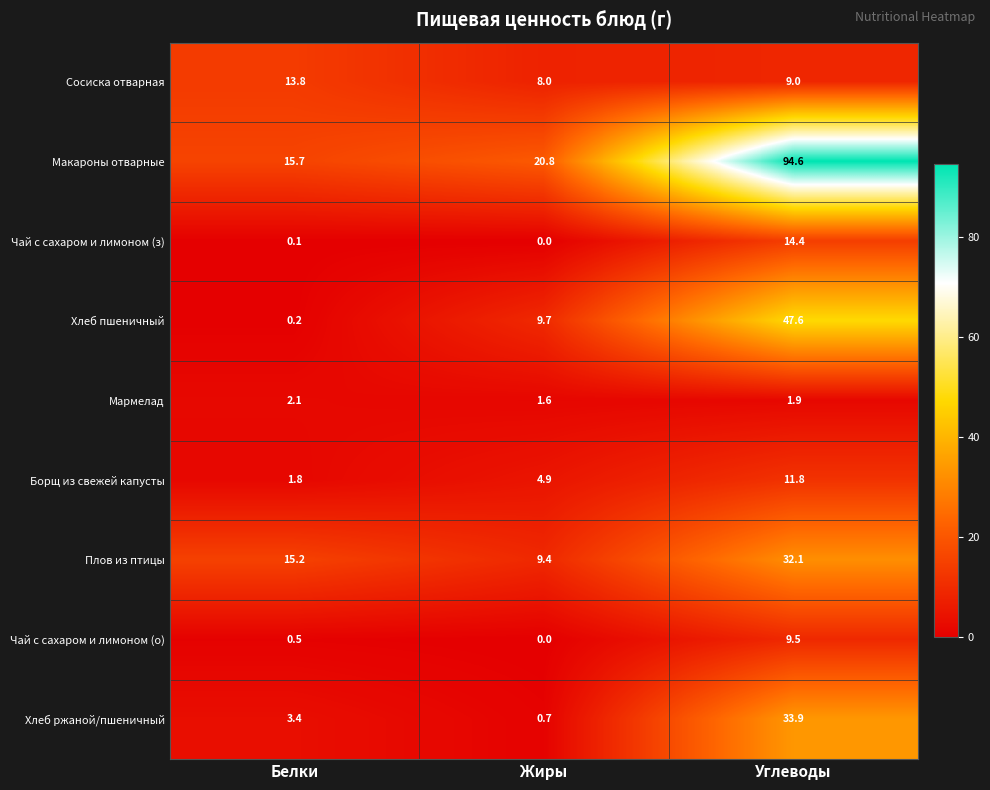

Rank the series by their maximum value, from highest to lowest.

Макароны отварные, Хлеб пшеничный, Хлеб ржаной/пшеничный, Плов из птицы, Чай с сахаром и лимоном (з), Сосиска отварная, Борщ из свежей капусты, Чай с сахаром и лимоном (о), Мармелад